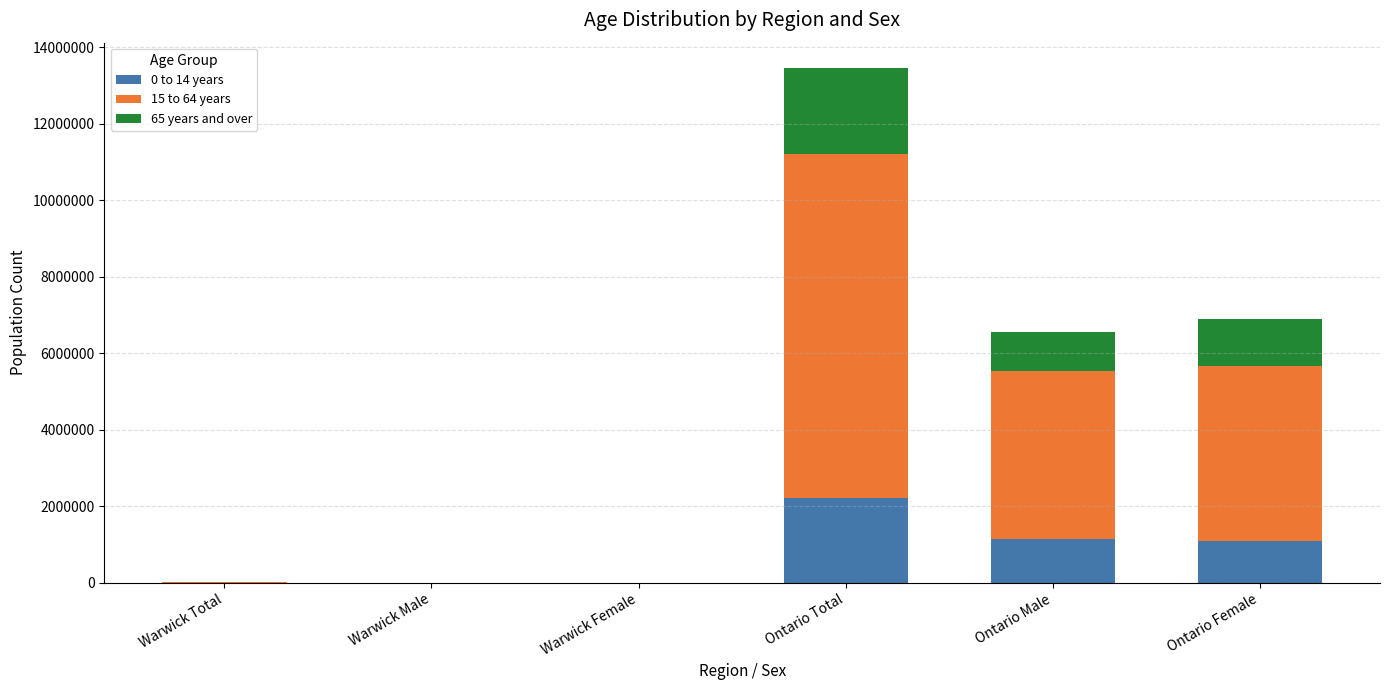

Are the bars grouped side by side (vs. stacked)?

No